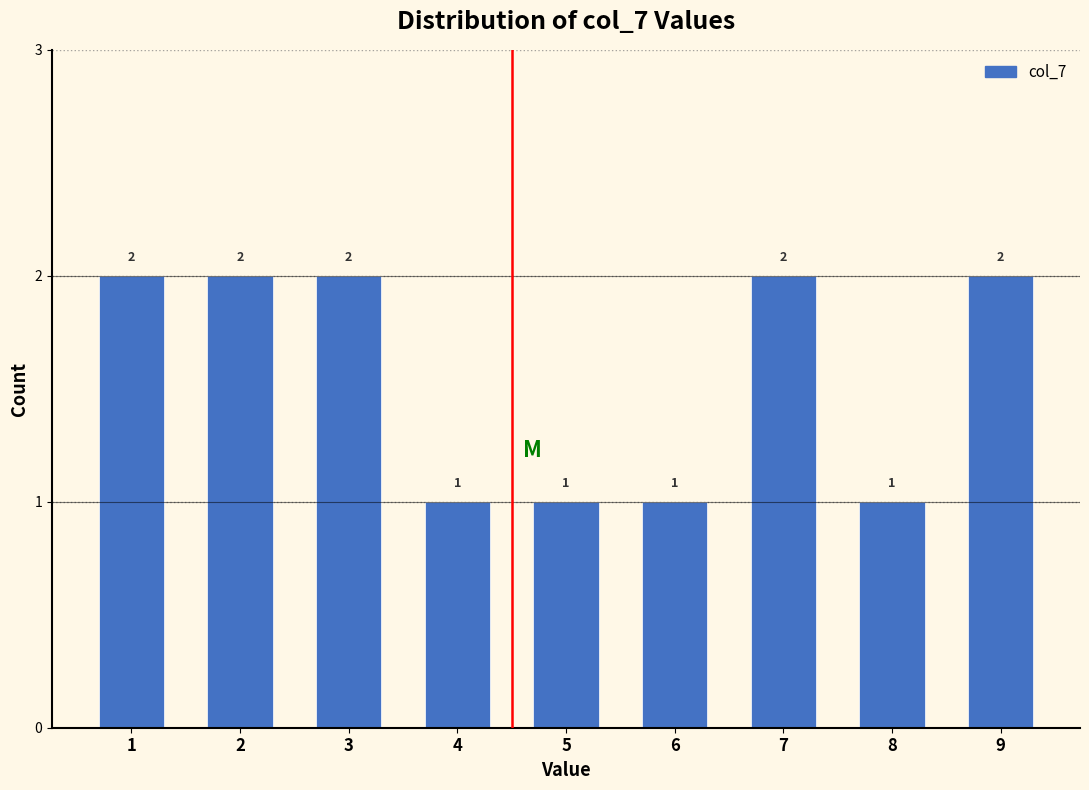

Reading right to left, what are all the values shown in this chart?

2	1	2	1	1	1	2	2	2